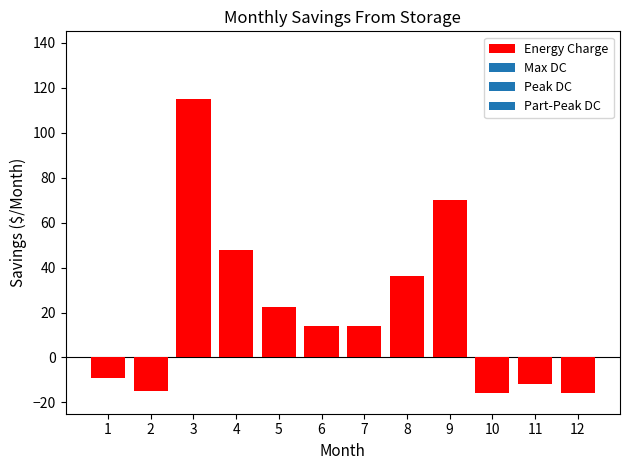

At which label is the value closest to 49?

4